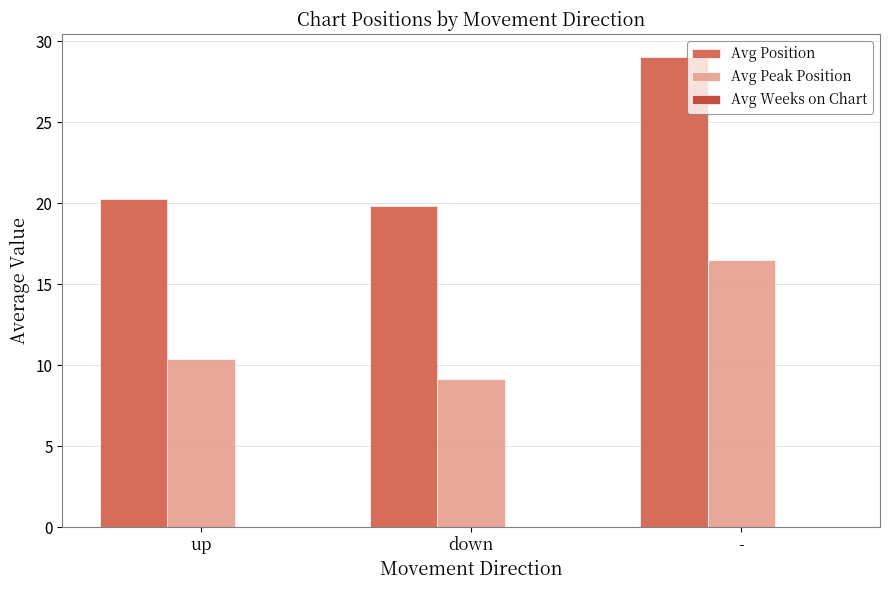

Which label corresponds to the largest value in the chart?

-